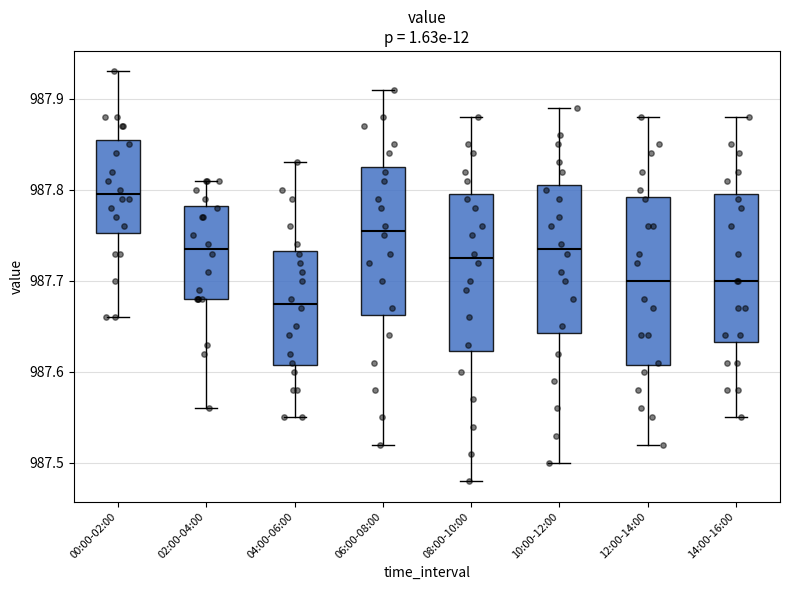

Reading left to right, read every box against the y-axis: the position of its median line, the range the box covers, and the ends of its whiskers. The values are not printed on the chart, so give them approximately, as read against the axis.

00:00-02:00: median 987.80, box 987.75 to 987.86, whiskers 987.66 to 987.93
02:00-04:00: median 987.74, box 987.68 to 987.78, whiskers 987.56 to 987.81
04:00-06:00: median 987.68, box 987.61 to 987.73, whiskers 987.55 to 987.83
06:00-08:00: median 987.76, box 987.66 to 987.83, whiskers 987.52 to 987.91
08:00-10:00: median 987.73, box 987.62 to 987.80, whiskers 987.48 to 987.88
10:00-12:00: median 987.74, box 987.64 to 987.81, whiskers 987.50 to 987.89
12:00-14:00: median 987.70, box 987.61 to 987.79, whiskers 987.52 to 987.88
14:00-16:00: median 987.70, box 987.63 to 987.80, whiskers 987.55 to 987.88